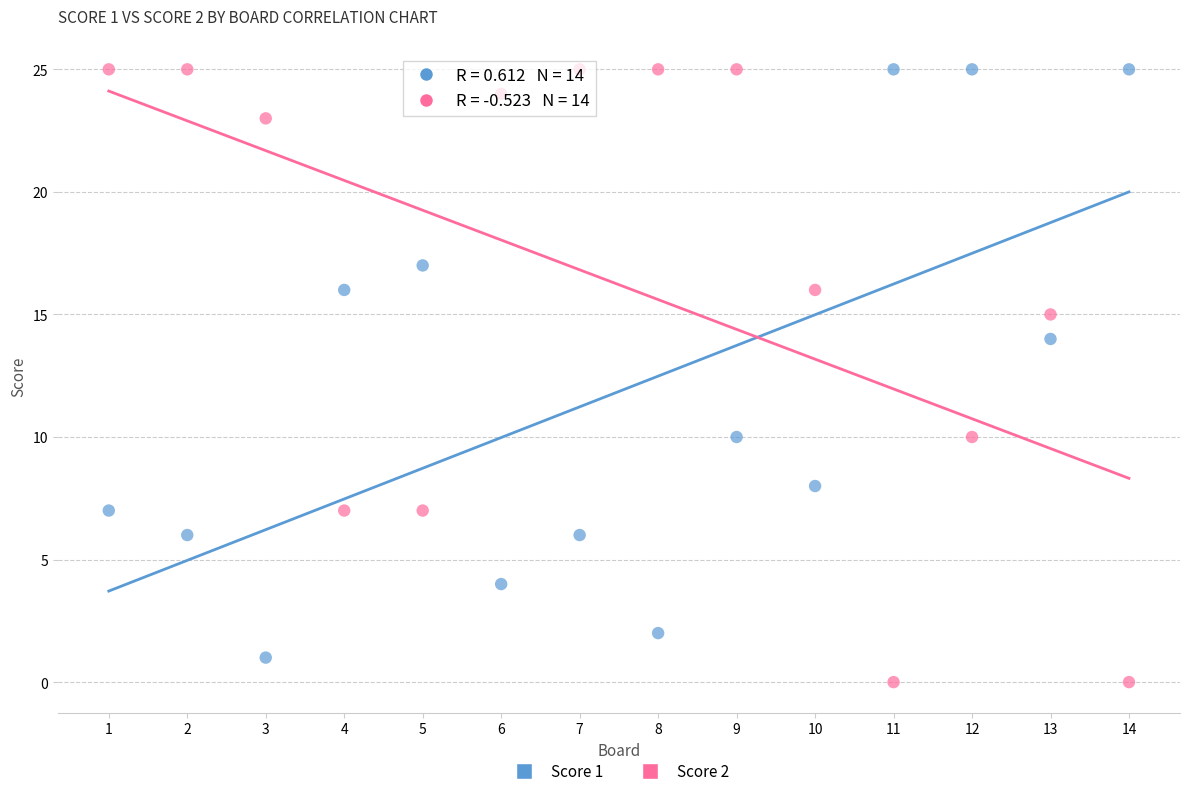

What is the X range (max minus min) for the scatter plot?

13